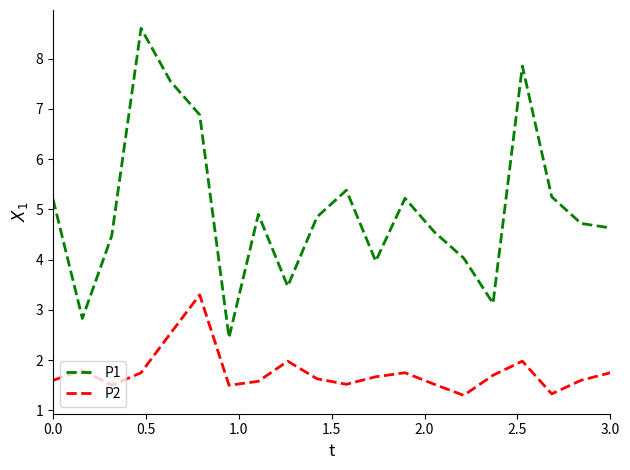

What is the smallest value displayed?

1.3